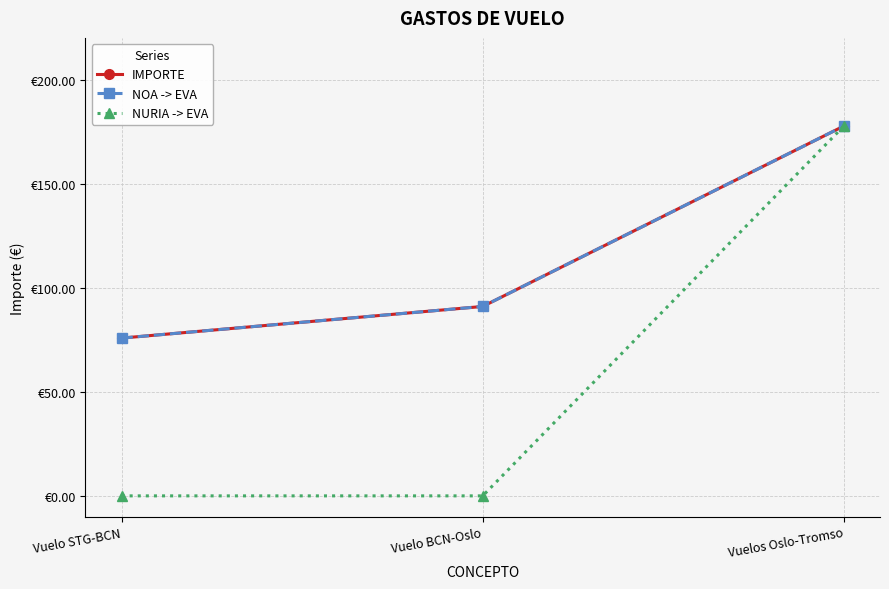

At which category is the sum across all series the highest?

Vuelos Oslo-Tromso